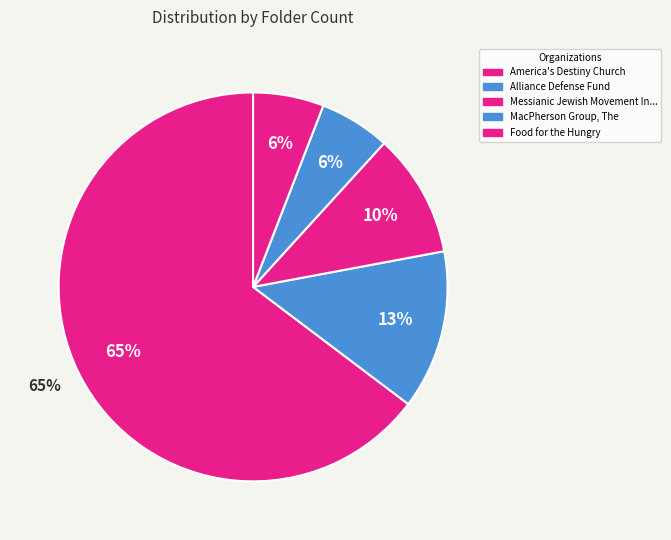

Count the number of slices in the pie.

5